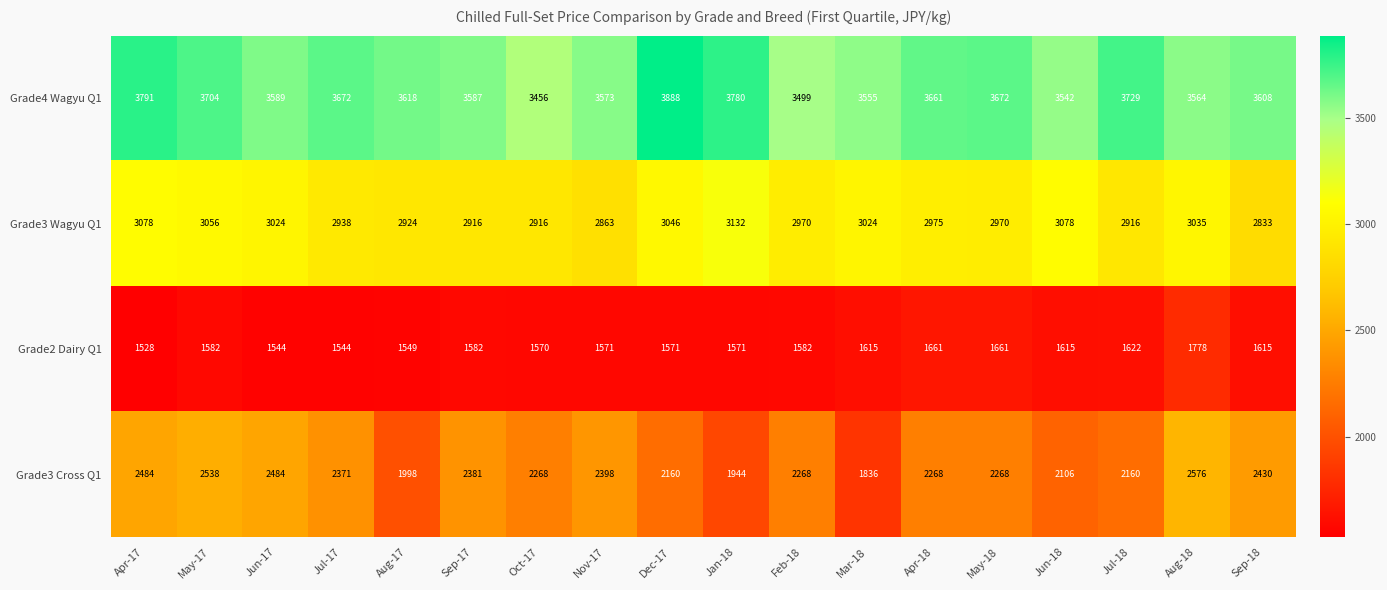

What is the highest value of the Grade3 Cross Q1 series?

2576